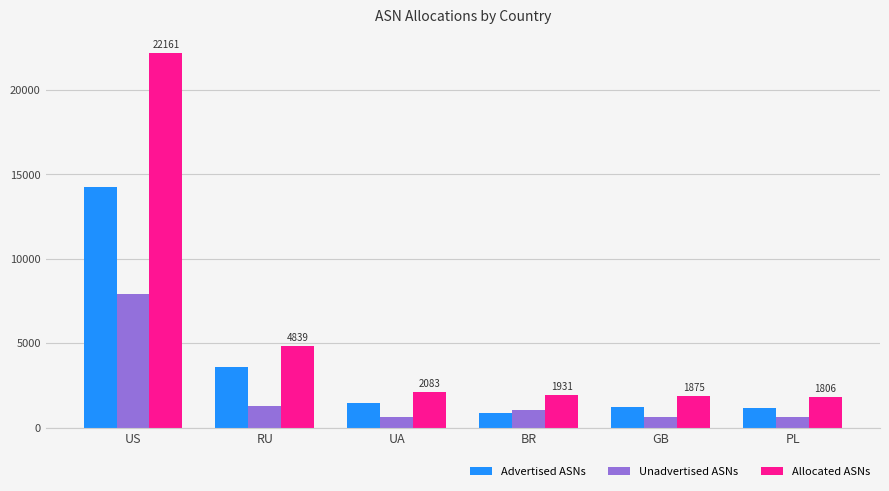

How many groups of bars are there?

6